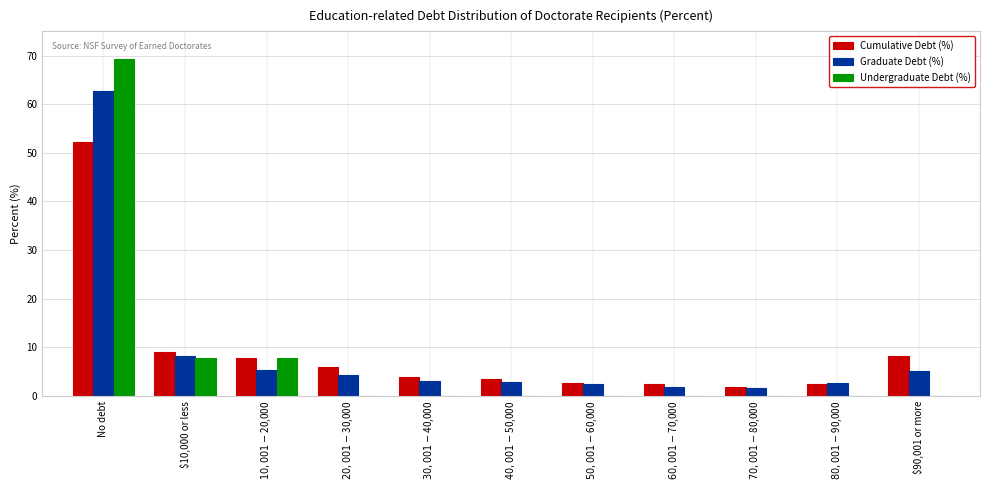

The Graduate Debt (%) series shows 110.0 at No debt. True or false?

False